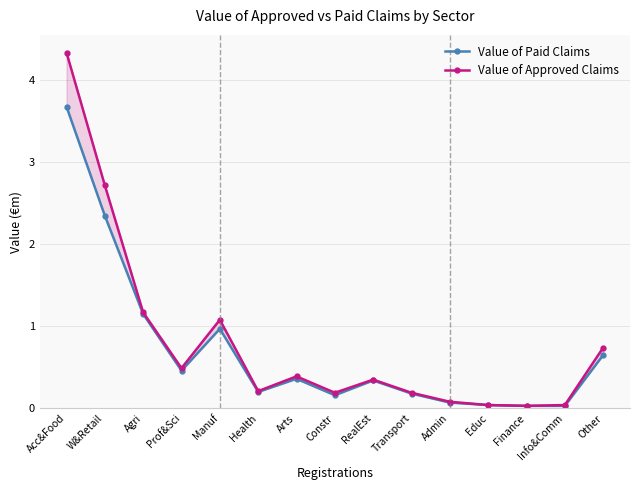

True or false: Value of Approved Claims and Value of Paid Claims intersect in this chart.

False